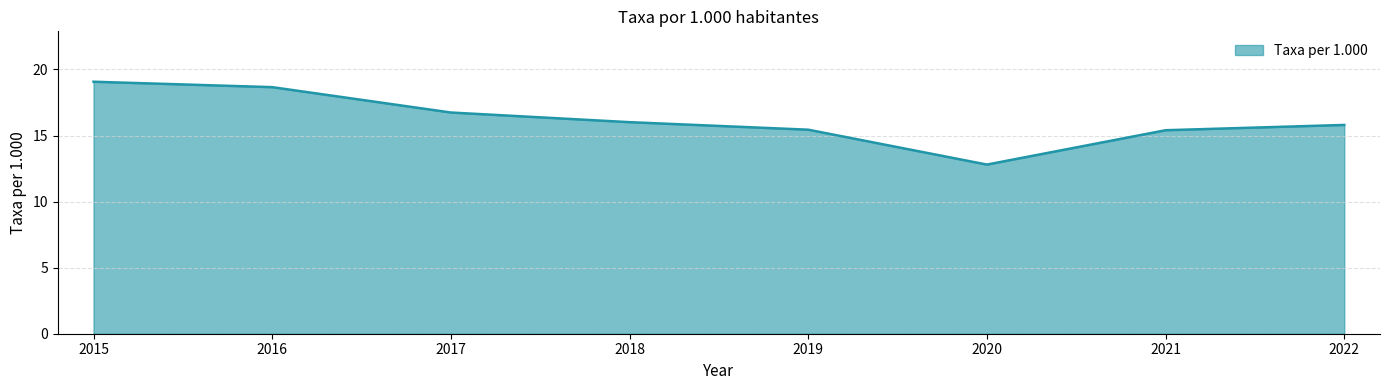

Reading left to right, list all the values displayed in this chart.

2015=19.1	2016=18.7	2017=16.7	2018=16.0	2019=15.4	2020=12.8	2021=15.4	2022=15.8